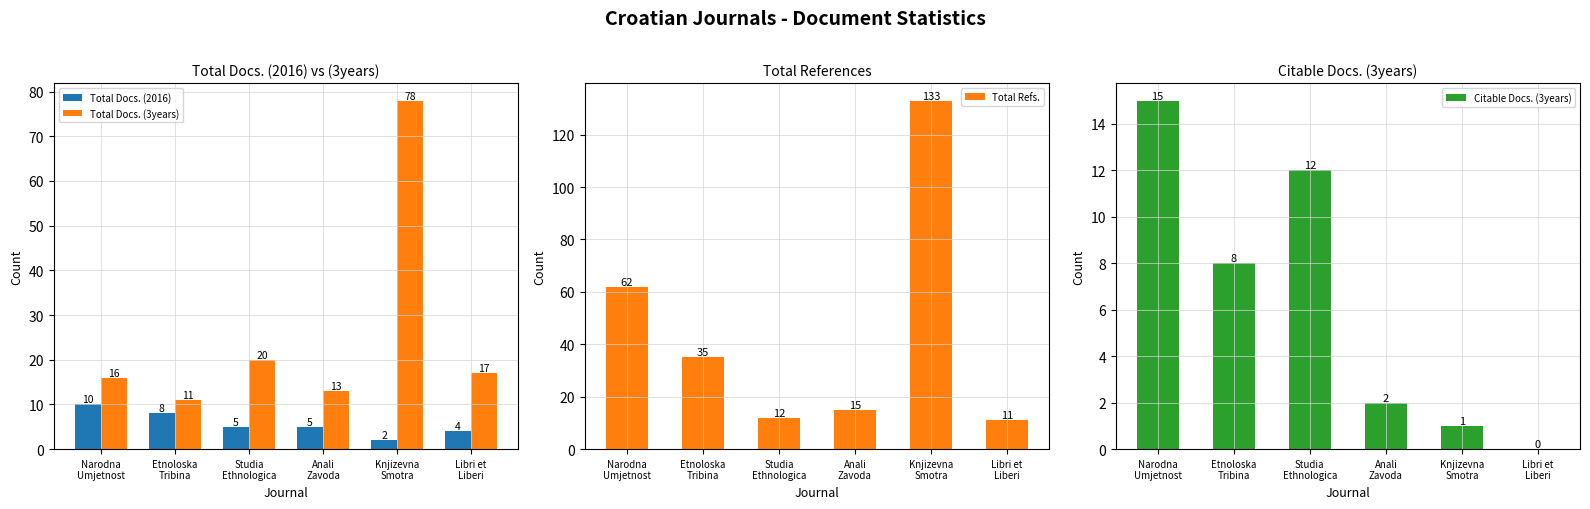

Where is Total Docs. (2016) nearest to the value 6?

Studia
Ethnologica